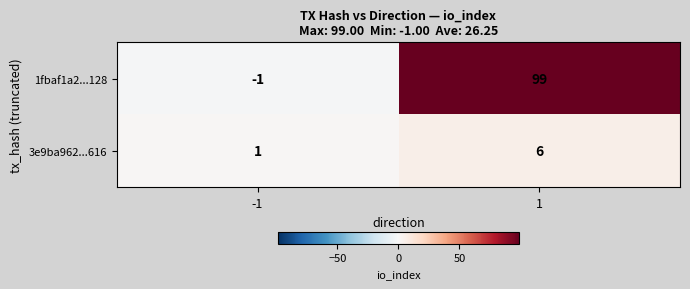

What is the maximum value shown in the chart?

99